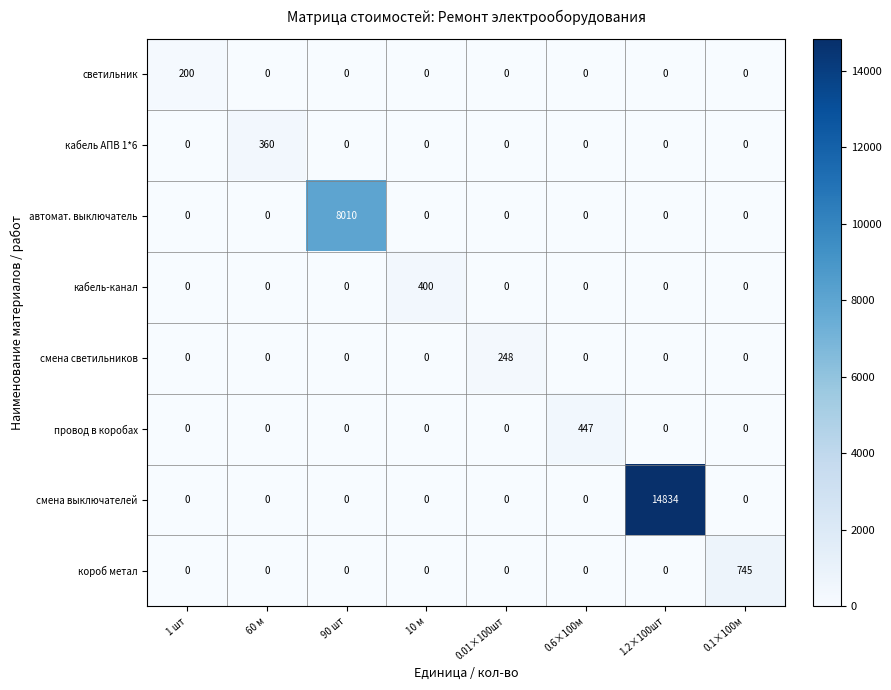

The смена выключателей series shows 0 at 1 шт. True or false?

True